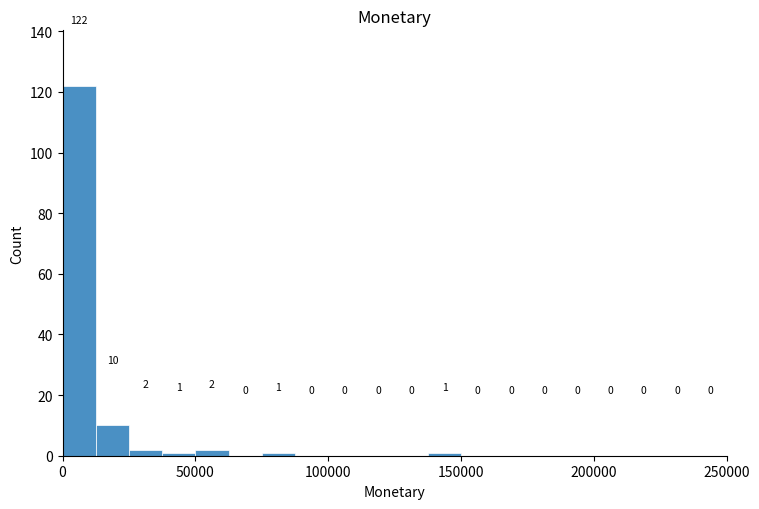

Around what value on the x-axis is the tallest bar? Give the approximate position of its centre, as read against the axis.

5000